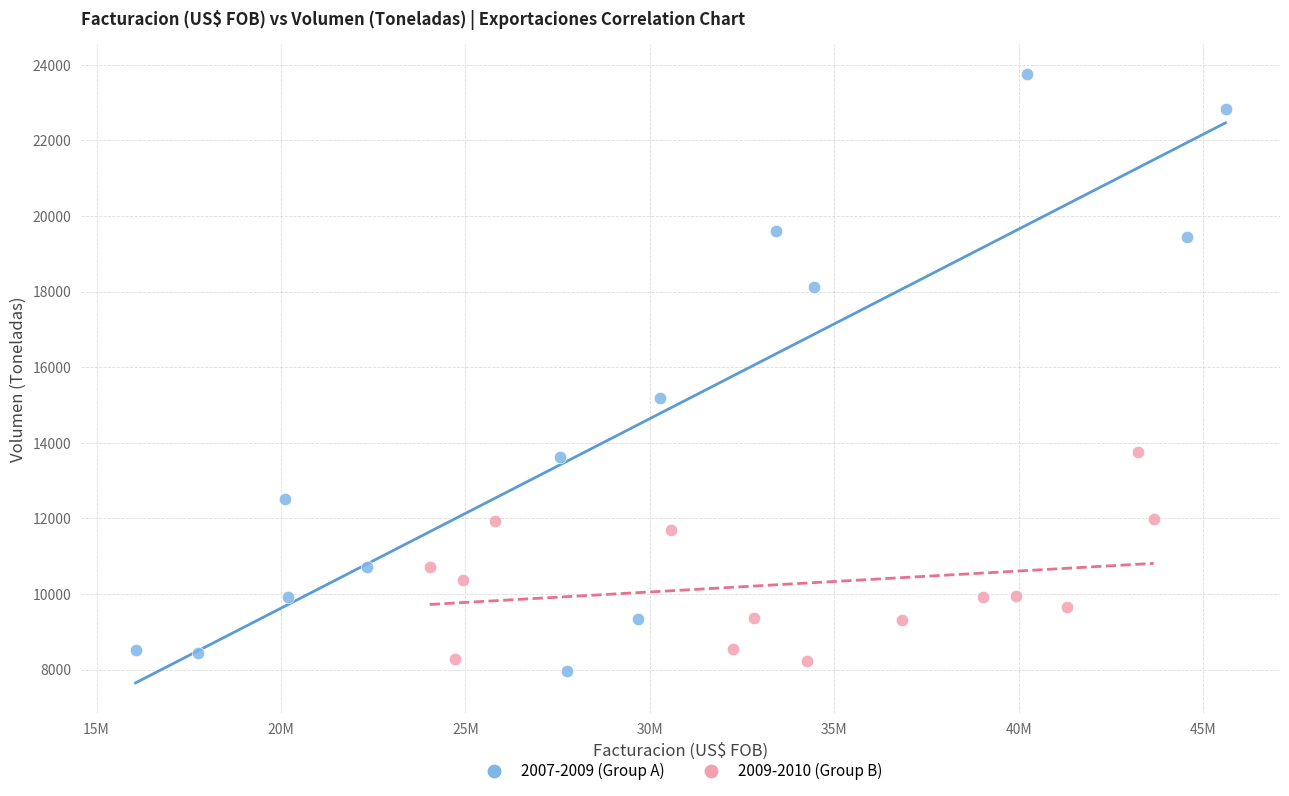

Which series has the largest Y range (max minus min)?

2007-2009 (Group A)